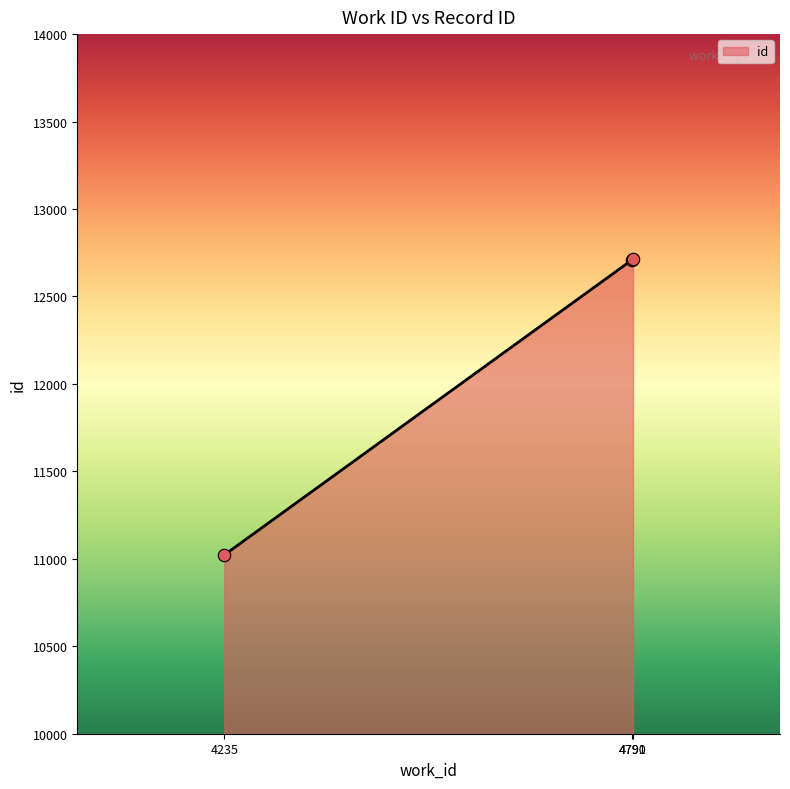

What is the ratio of the value at 4235 to the value at 4791?

0.9